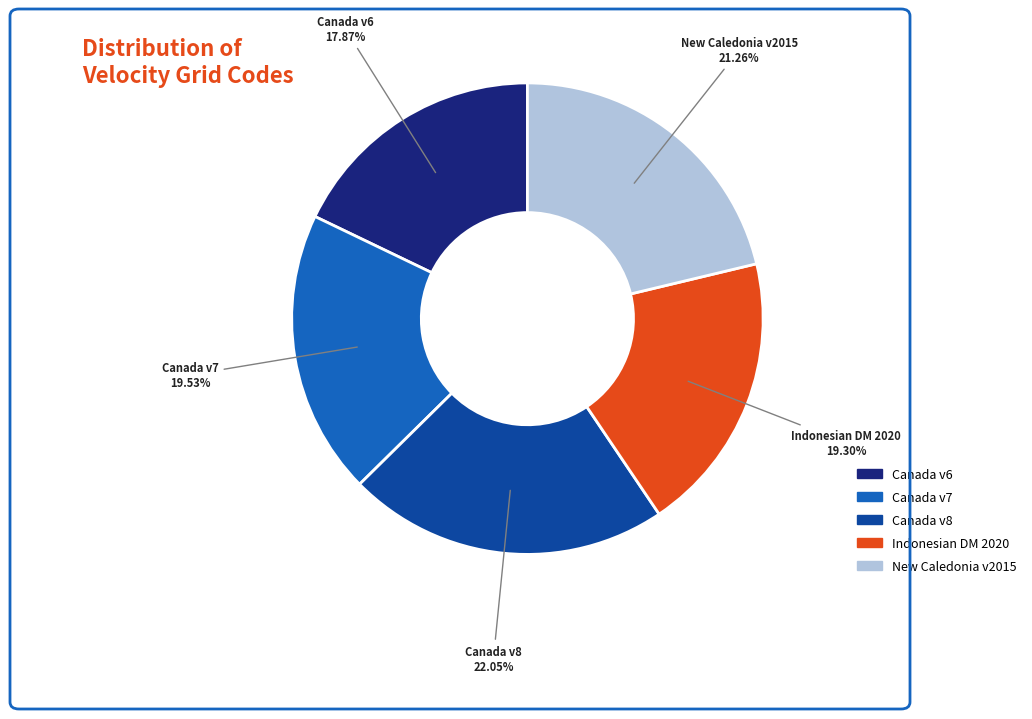

Is there a majority slice in this chart?

No